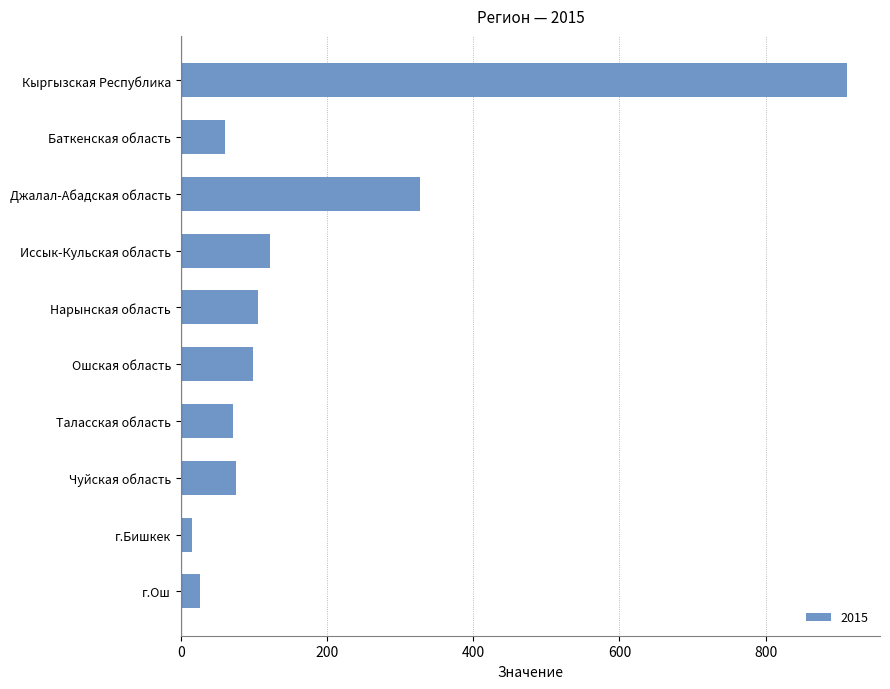

Between Чуйская область and Иссык-Кульская область, which is larger?

Иссык-Кульская область